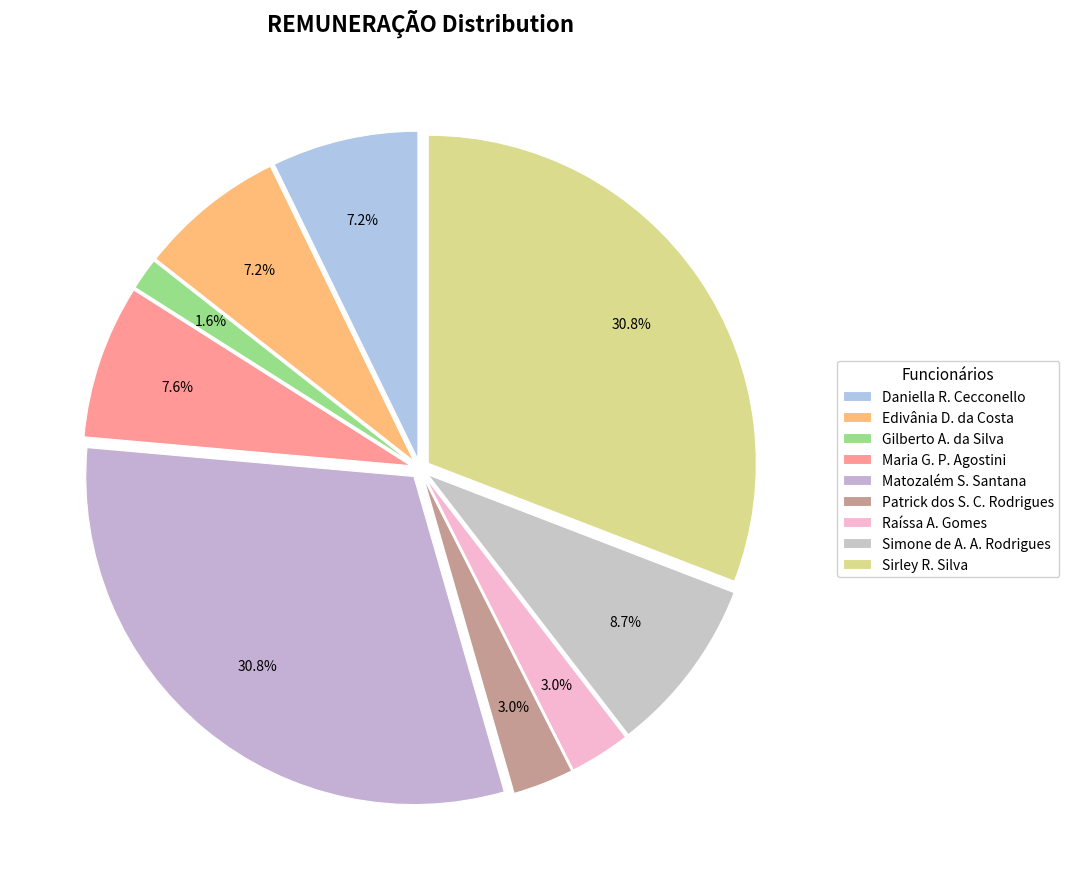

Which category has the biggest portion of the pie?

Matozalém Sousa Santana